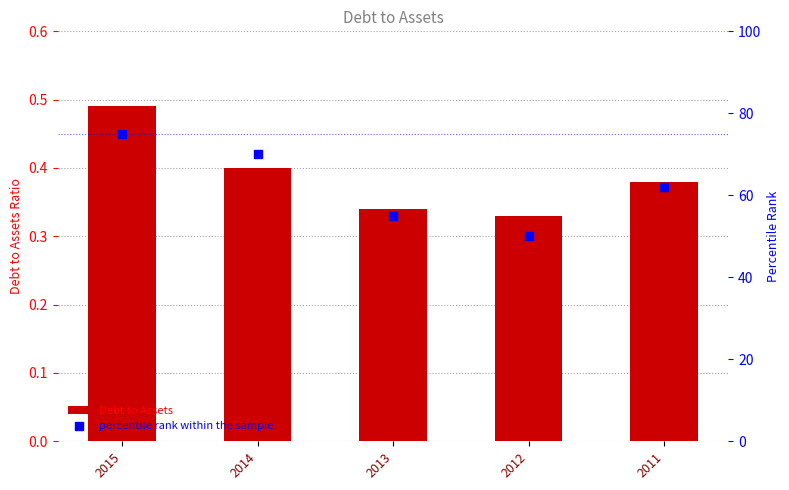

At how many categories does at least one series exceed 36?

5